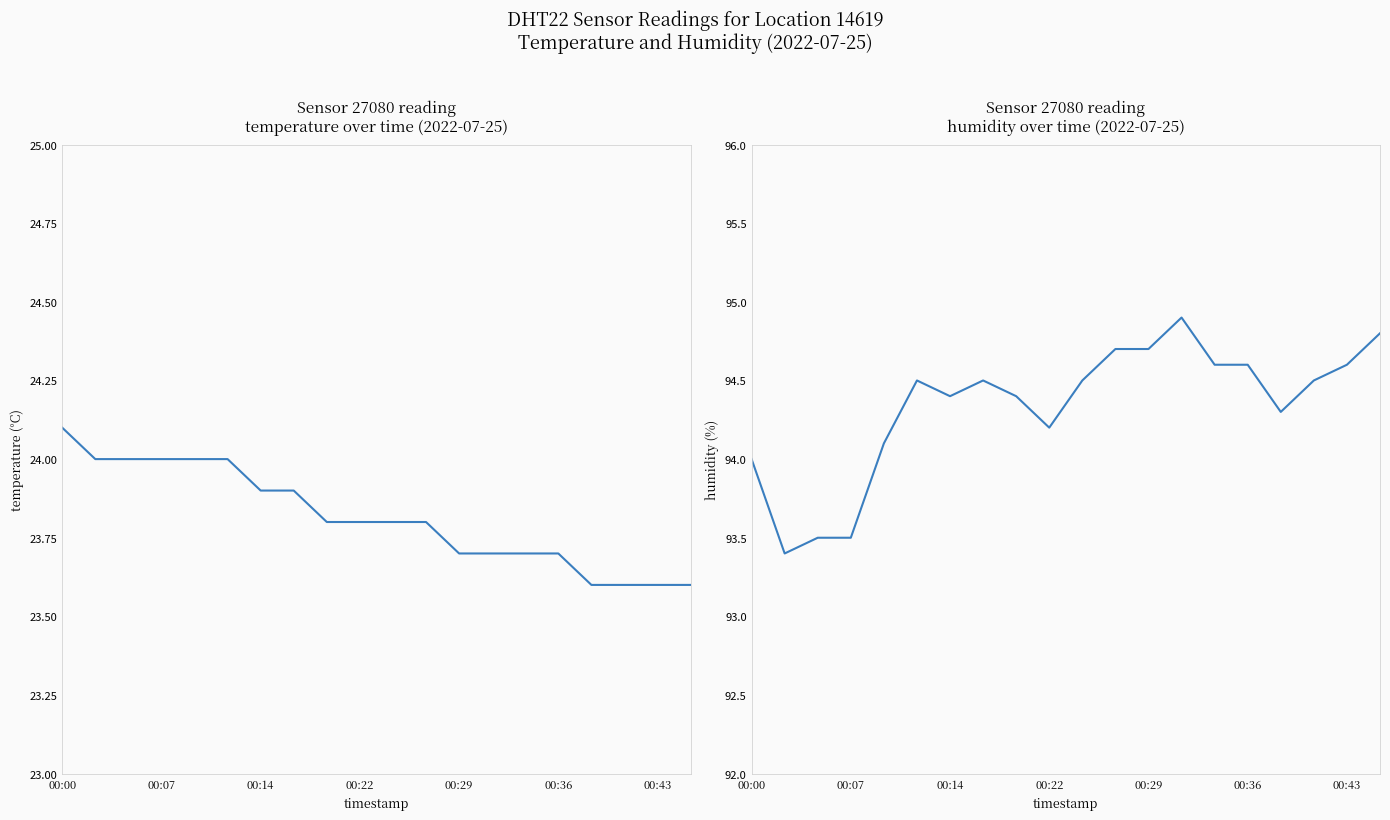

What value does the temperature series have at 00:07?

24.0